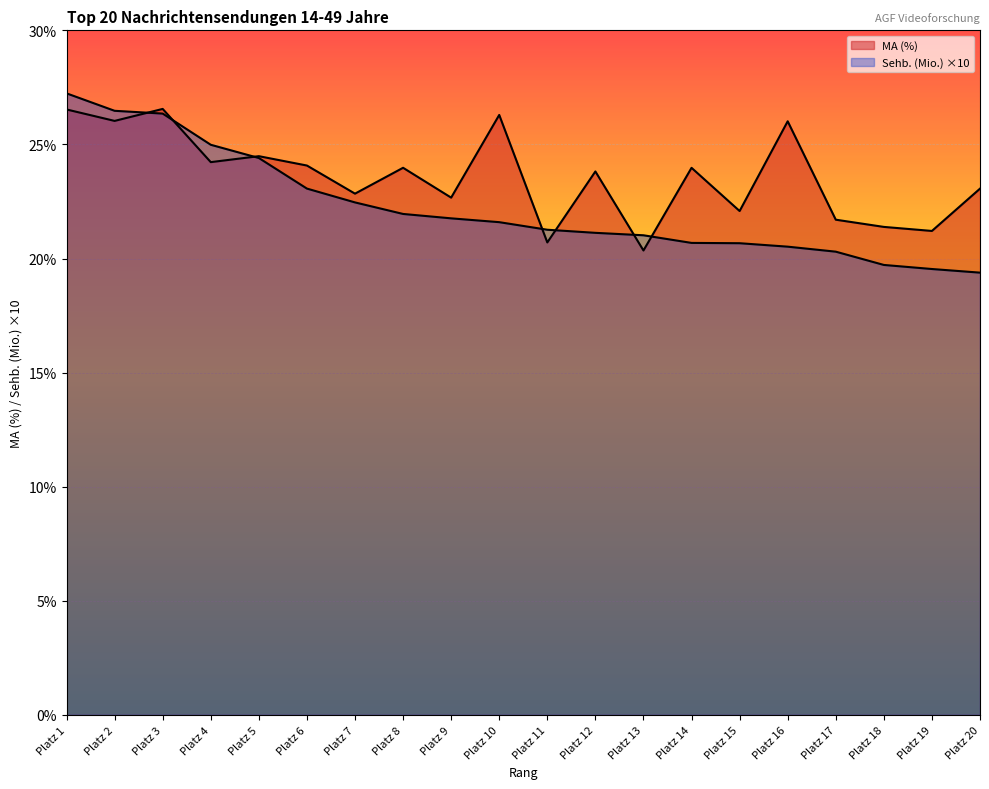

Count the number of data series in this chart.

2